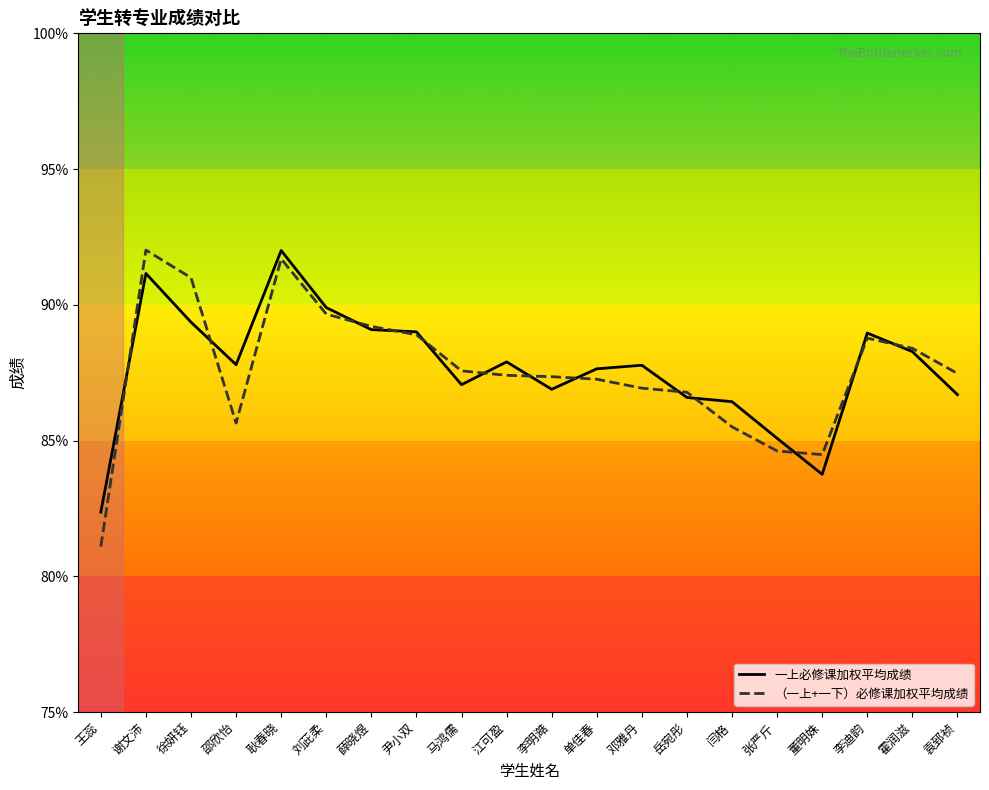

What is the highest value of the 一上必修课加权平均成绩 series?

92.0